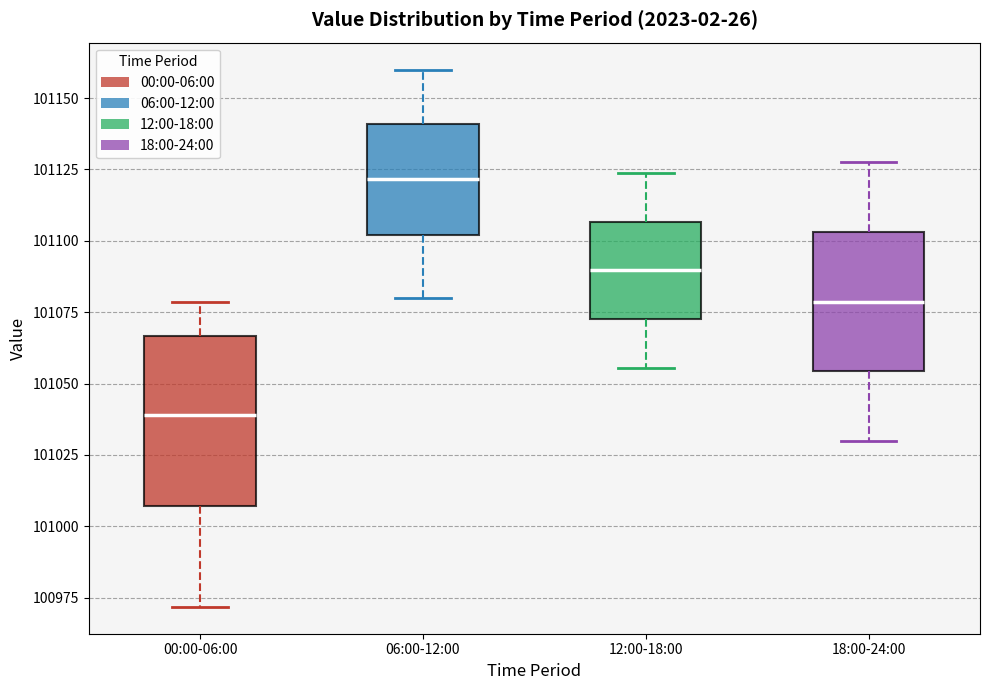

Where does the upper whisker of the box for 00:00-06:00 end on the y-axis? The values are not printed on the chart, so give them approximately, as read against the axis.

101080